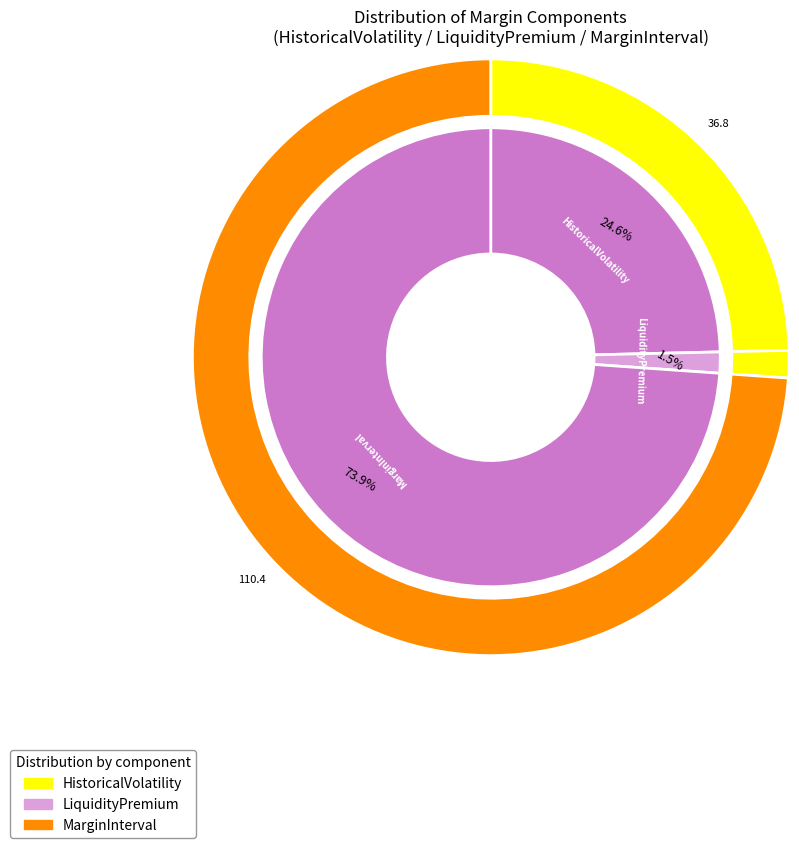

How many slices are in this pie chart?

3